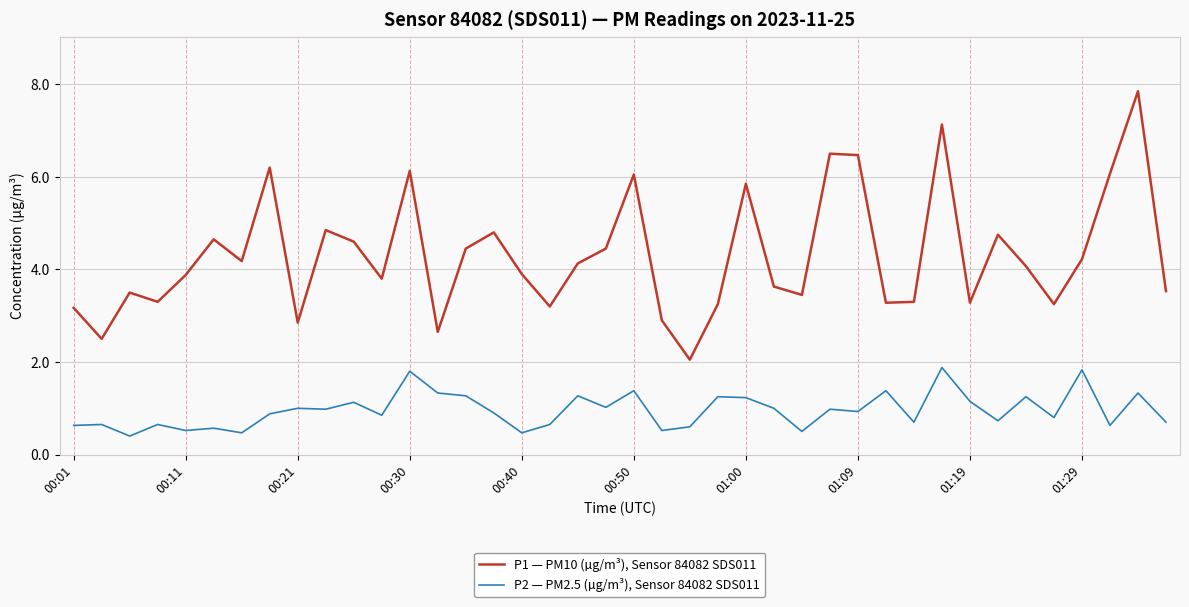

Which series has the largest total across all categories?

P1 — PM10 (µg/m³), Sensor 84082 SDS011